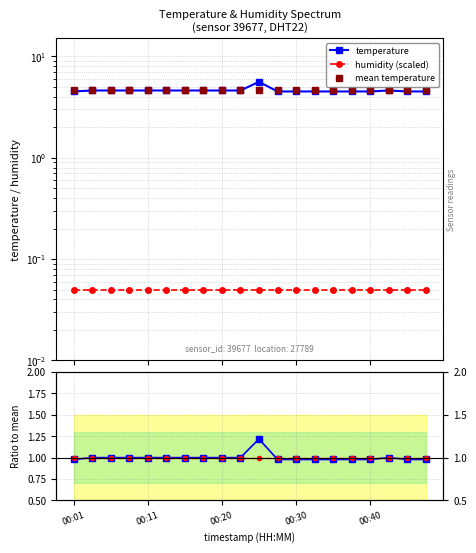

True or false: mean temperature and humidity (scaled) cross at least once.

False